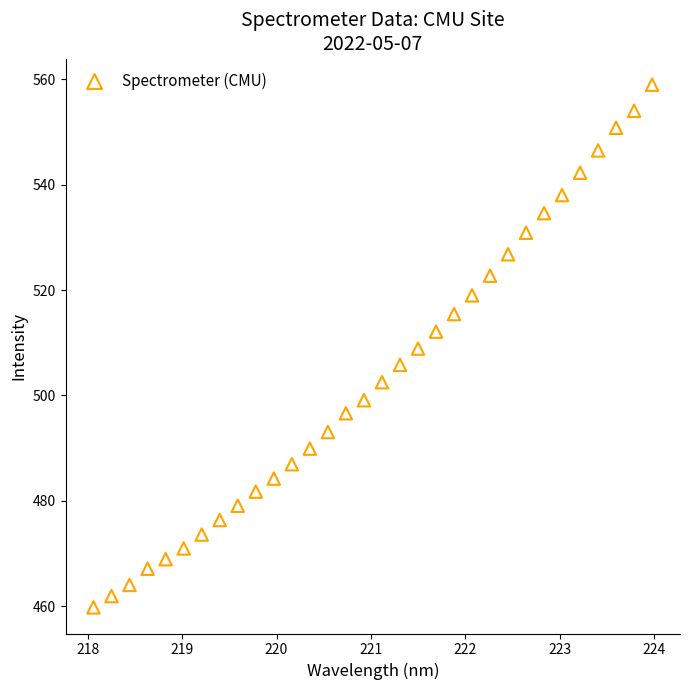

What is the range of X values (max minus min)?

5.9